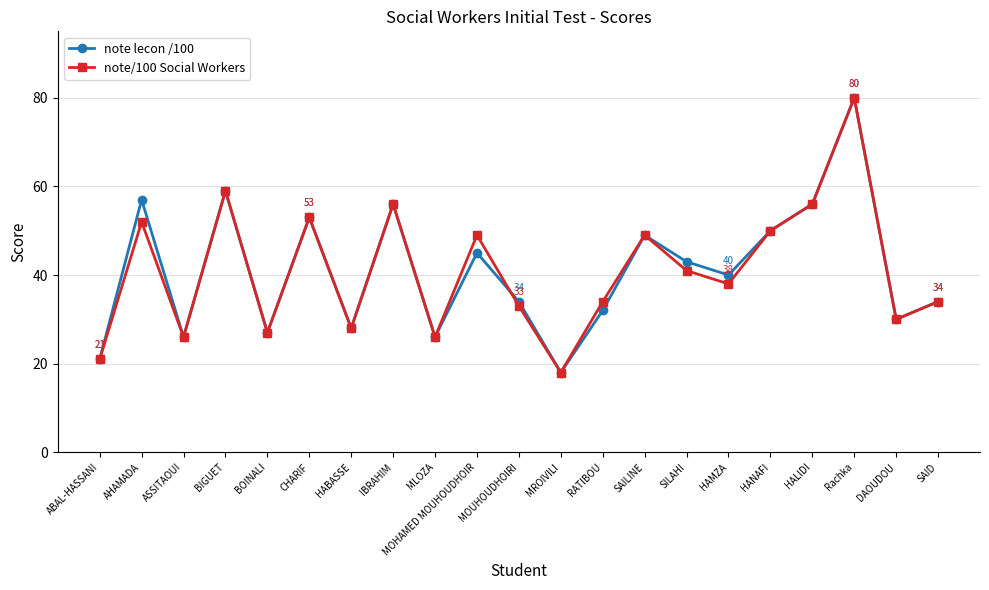

Does the chart display data point markers on the line(s)?

Yes